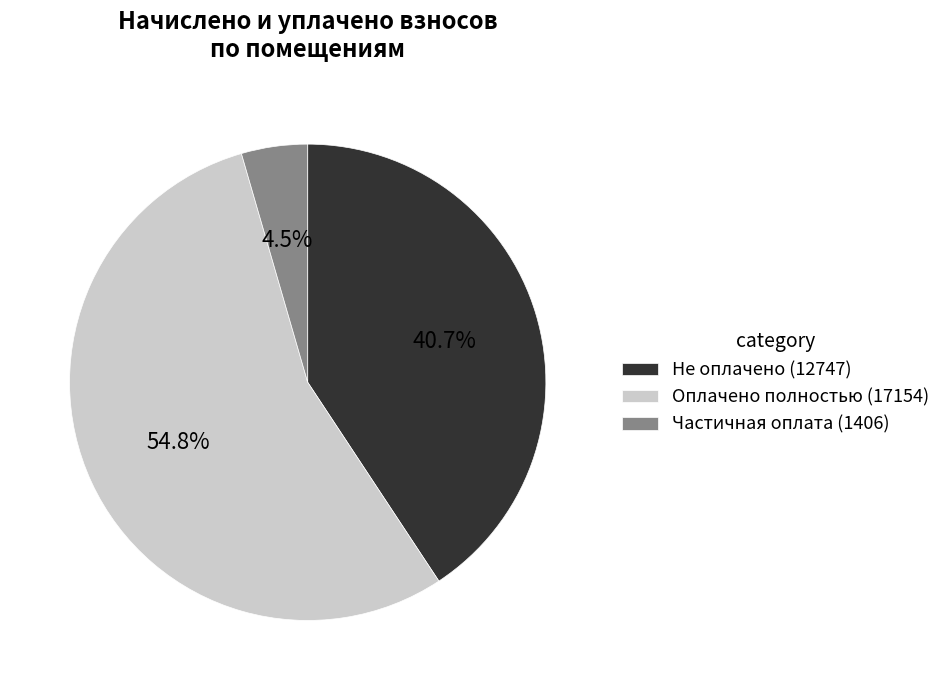

Between Частичная оплата (1406) and Оплачено полностью (17154), which is larger?

Оплачено полностью (17154)